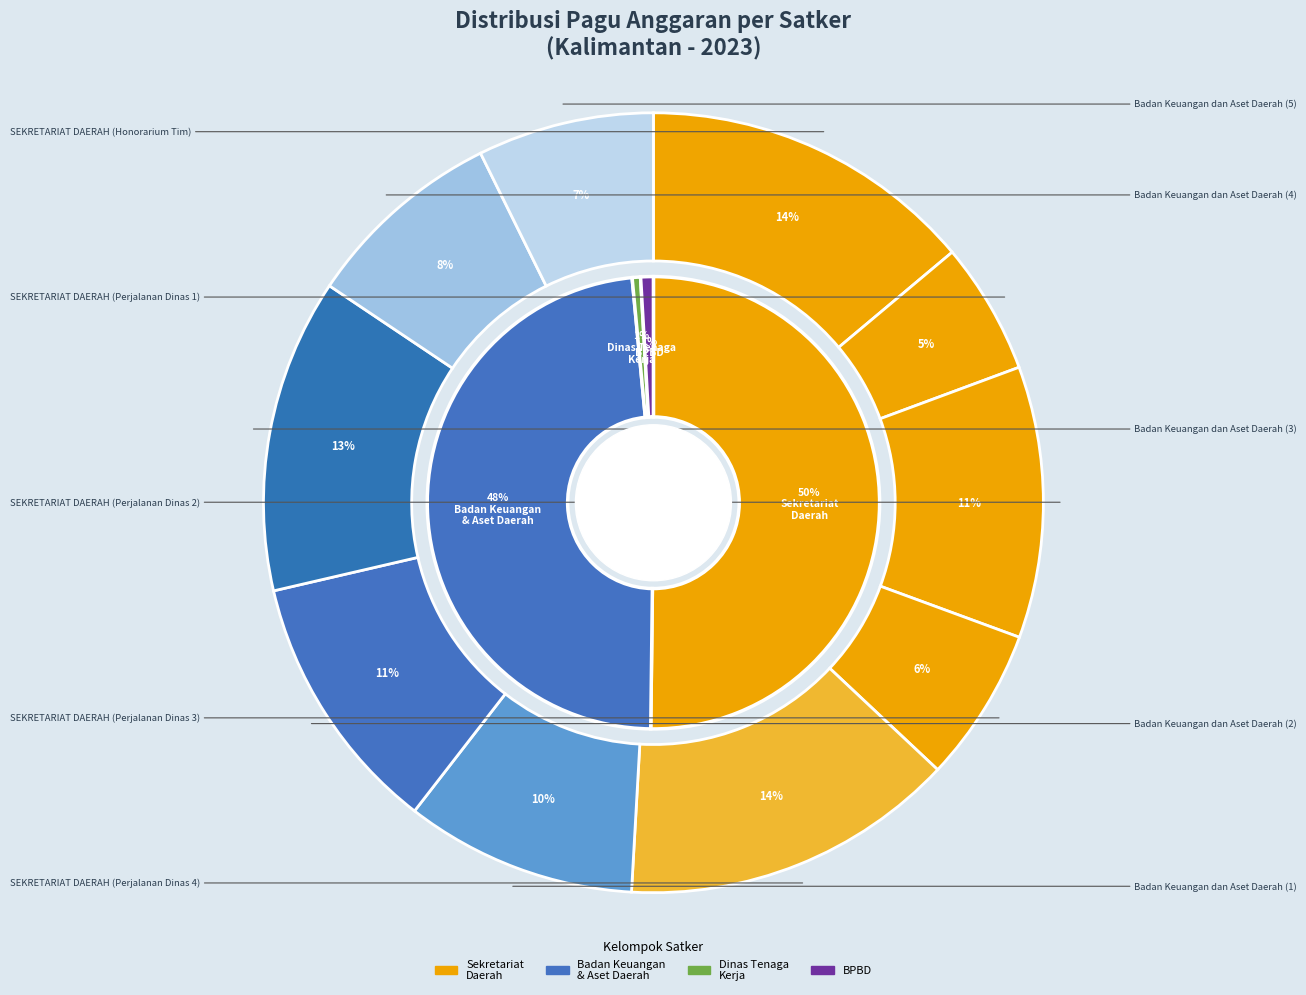

What percentage is the Badan Keuangan dan Aset Daerah (1) slice, to the nearest percent?

10%